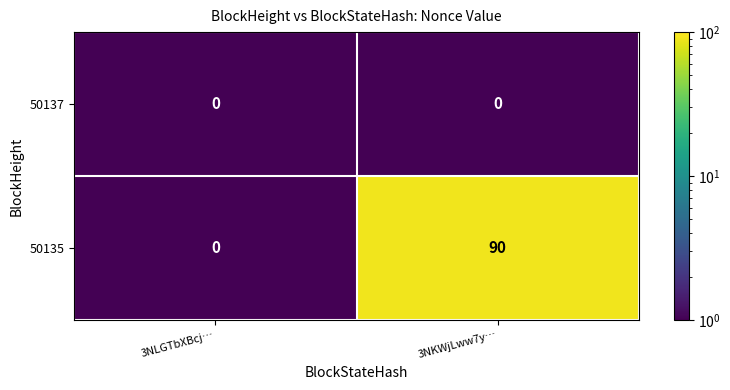

Rank the series by their maximum value, from highest to lowest.

50135, 50137